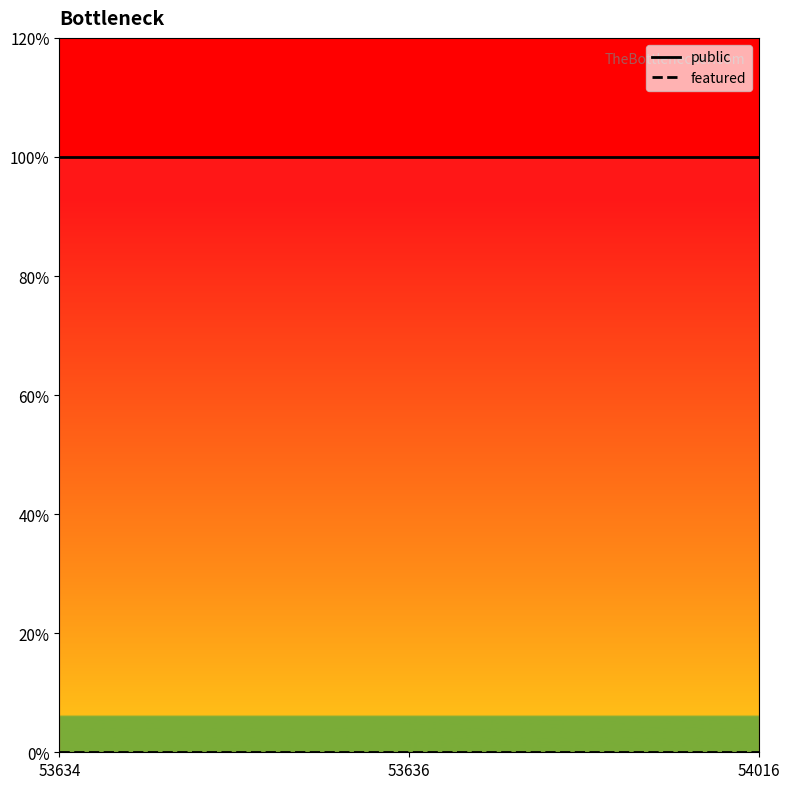

Is it true that public equals 0 at 53636?

False